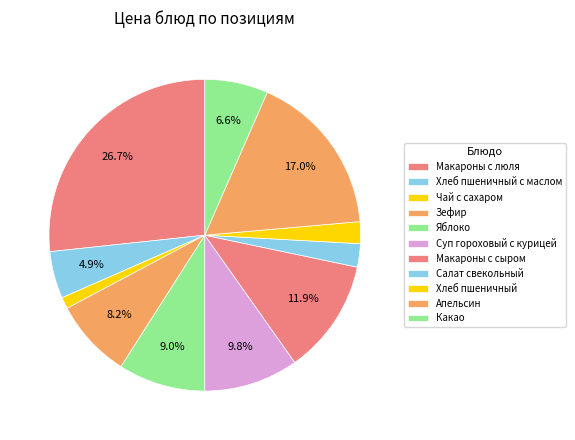

Which has a higher value, Зефир or Какао?

Зефир